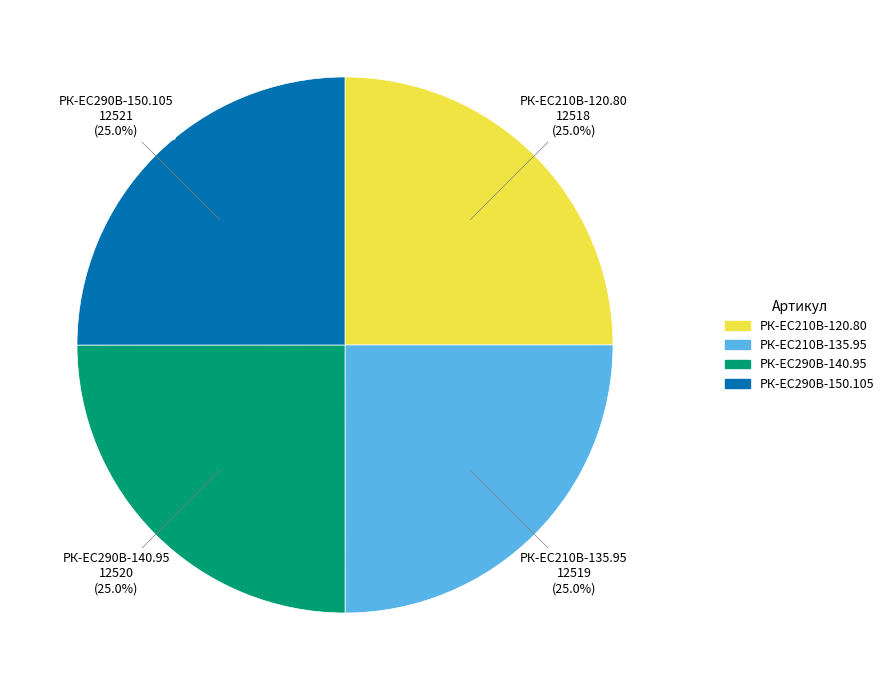

What is the ratio of the value at РК-ЕС290В-150.105 to the value at РК-EC210В-120.80?

1.0